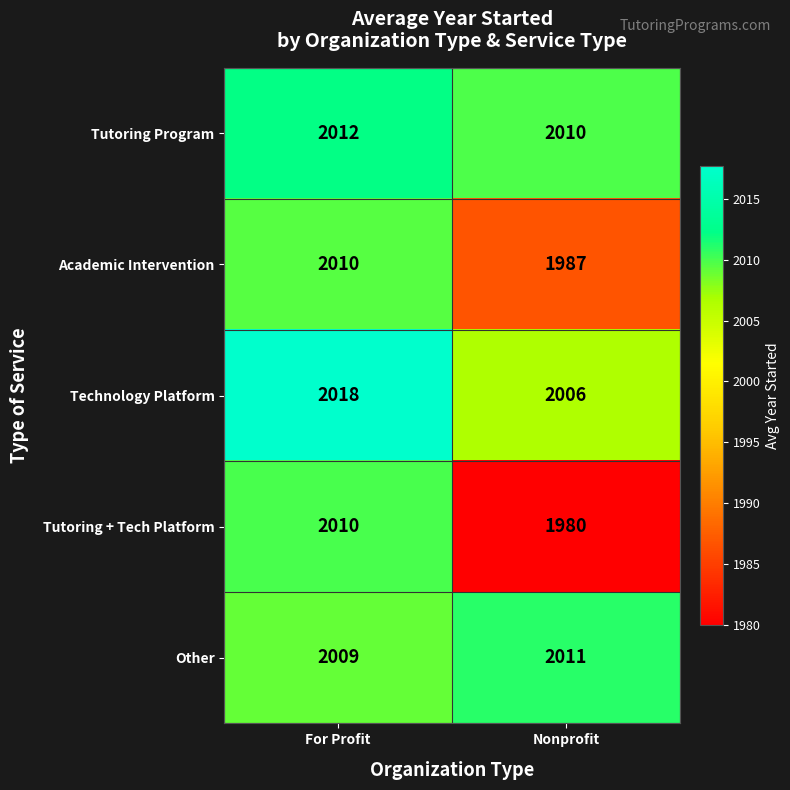

What is the smallest value displayed?

1980